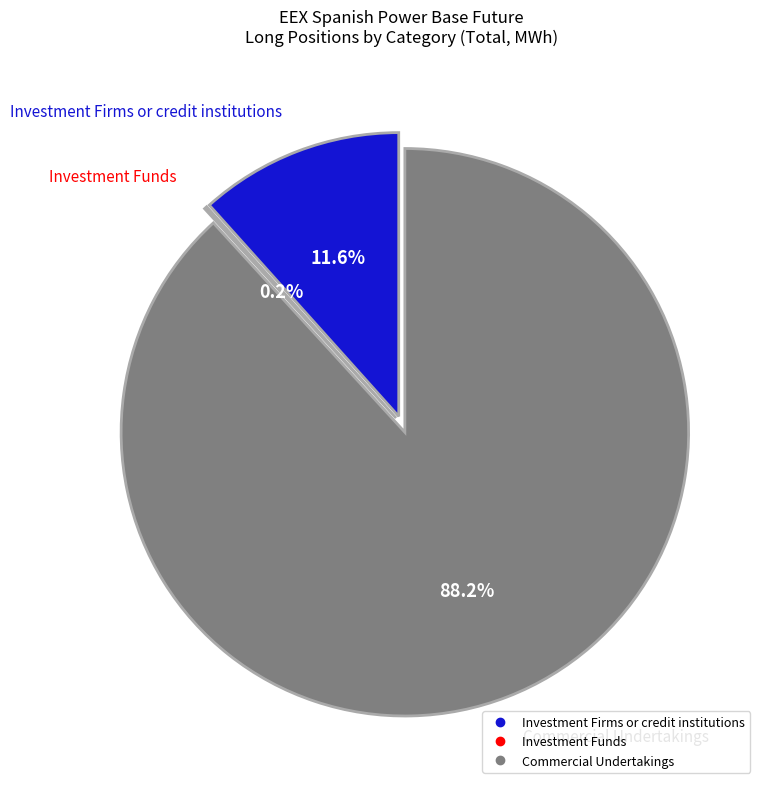

To the nearest percent, what portion does Commercial Undertakings represent?

88%